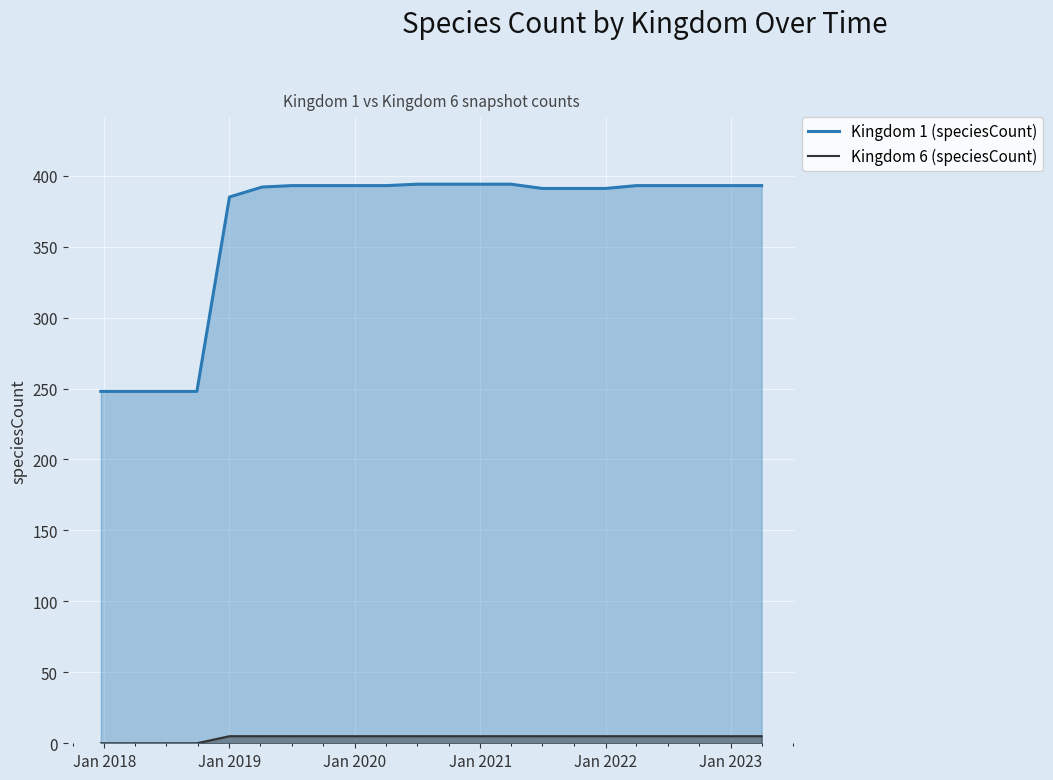

True or false: Kingdom 6 (speciesCount) and Kingdom 1 (speciesCount) intersect in this chart.

False